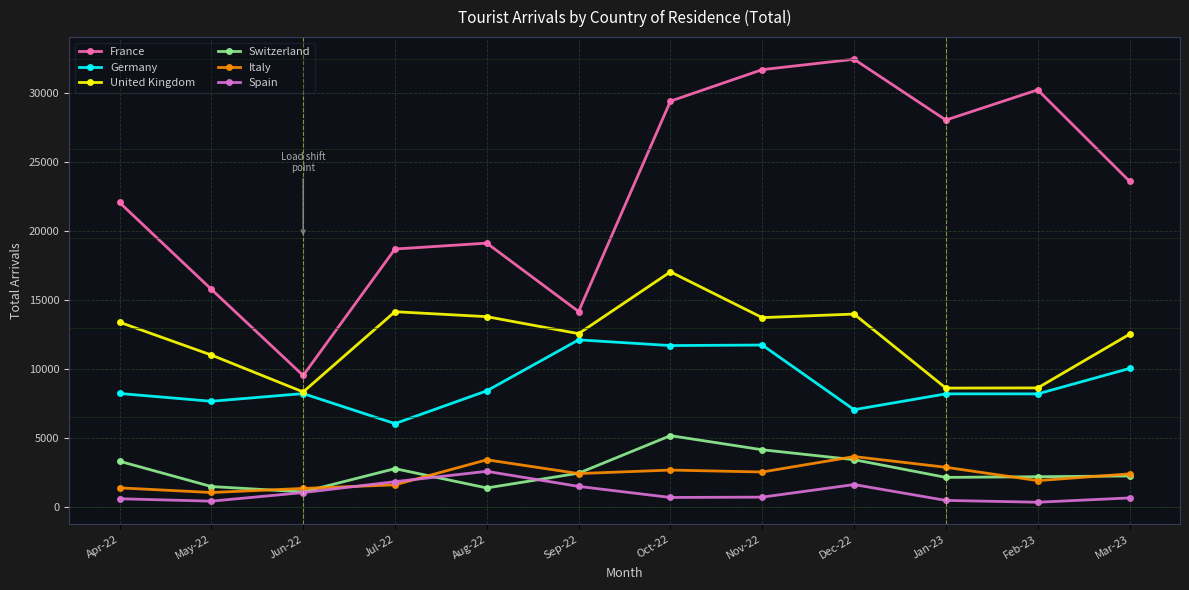

Is this an area chart (filled region under the line)?

No